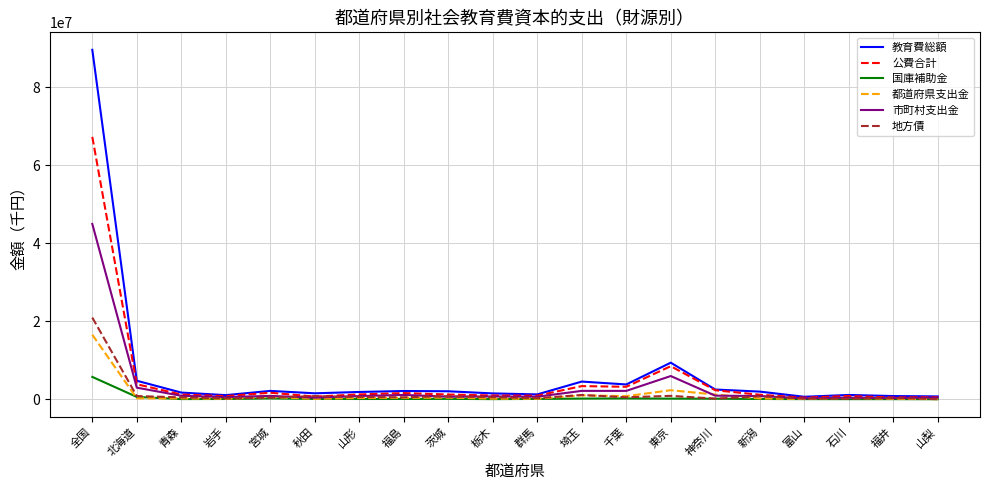

What is the difference between the maximum and minimum values in the 教育費総額 series?

88929656